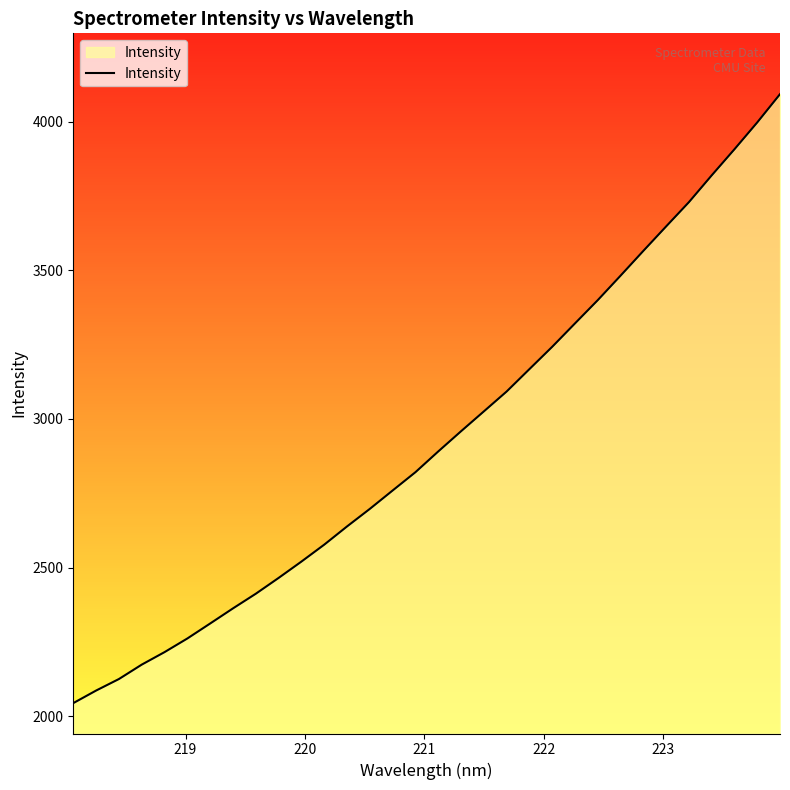

What is the minimum value shown in the chart?

2044.0